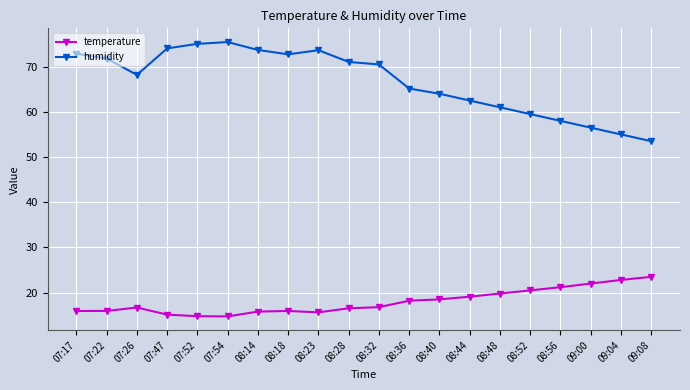

How many interior local peaks does the humidity series have?

2